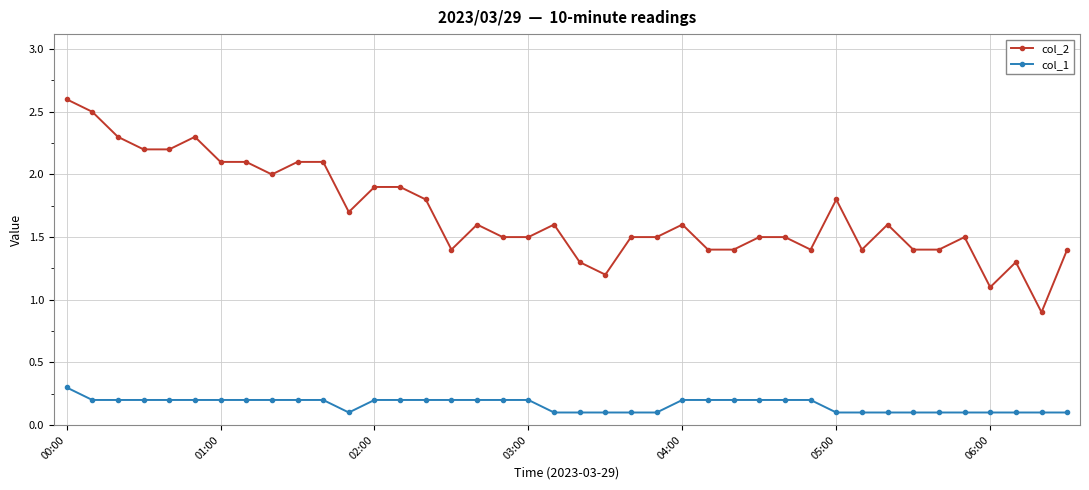

Rank the series by their maximum value, from highest to lowest.

col_2, col_1